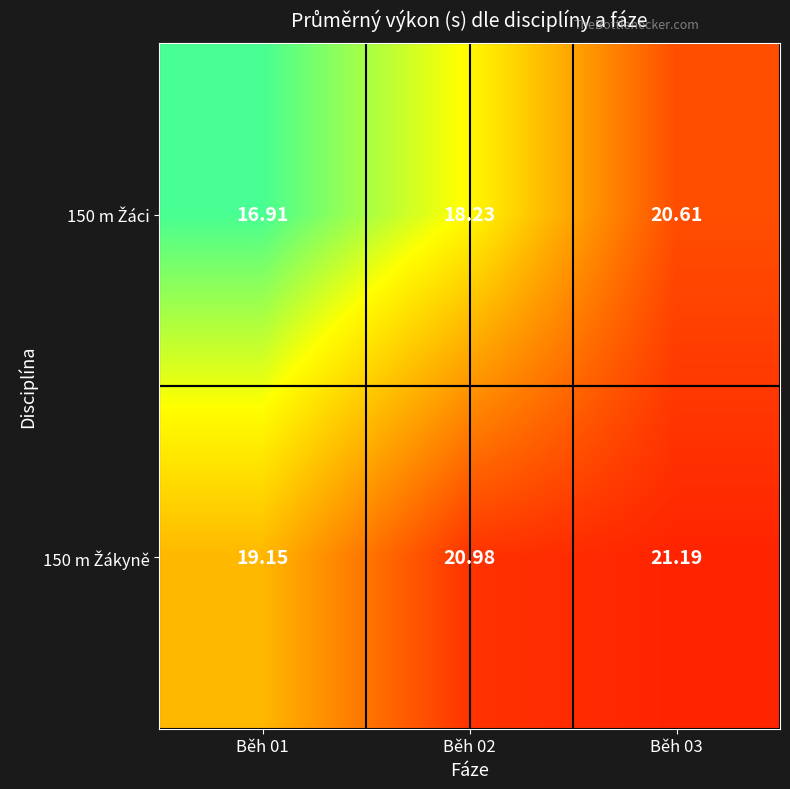

What is the difference between the highest and lowest values at Běh 02?

2.8